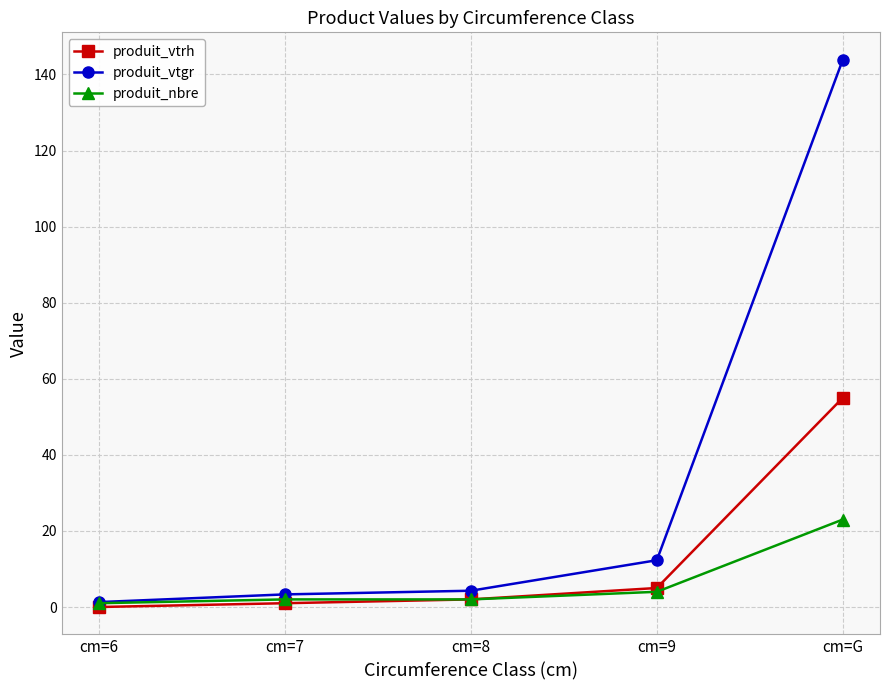

Is the value of produit_nbre at cm=7 greater than the value of produit_vtrh at cm=G?

No